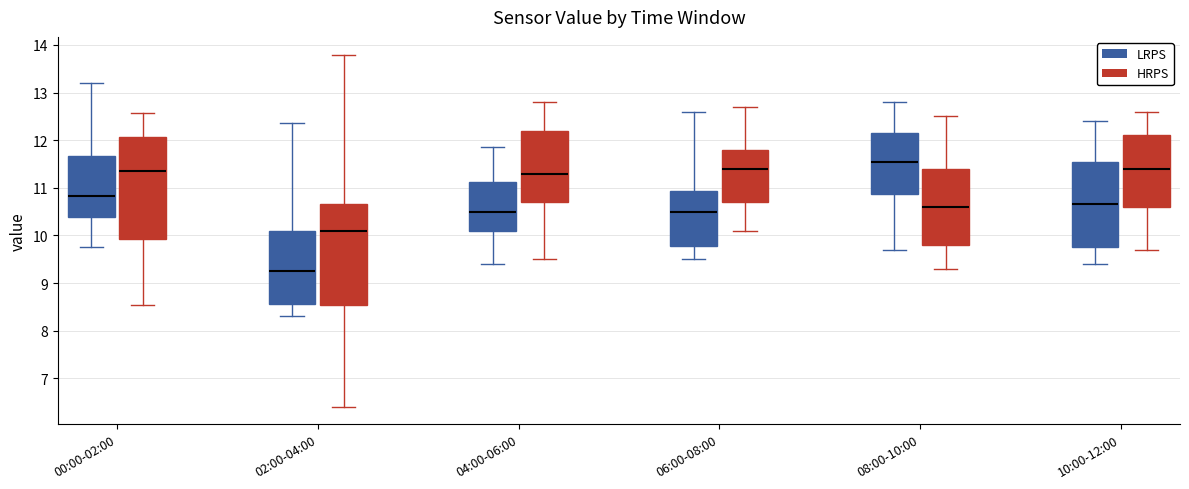

Reading left to right, read every box against the y-axis: the position of its median line, the range the box covers, and the ends of its whiskers. The values are not printed on the chart, so give them approximately, as read against the axis.

00:00-02:00 (LRPS): median 10.8, box 10.4 to 11.7, whiskers 9.8 to 13.2
00:00-02:00 (HRPS): median 11.4, box 9.9 to 12.1, whiskers 8.5 to 12.6
02:00-04:00 (LRPS): median 9.3, box 8.6 to 10.1, whiskers 8.3 to 12.4
02:00-04:00 (HRPS): median 10.1, box 8.5 to 10.7, whiskers 6.4 to 13.8
04:00-06:00 (LRPS): median 10.5, box 10.1 to 11.1, whiskers 9.4 to 11.9
04:00-06:00 (HRPS): median 11.3, box 10.7 to 12.2, whiskers 9.5 to 12.8
06:00-08:00 (LRPS): median 10.5, box 9.8 to 10.9, whiskers 9.5 to 12.6
06:00-08:00 (HRPS): median 11.4, box 10.7 to 11.8, whiskers 10.1 to 12.7
08:00-10:00 (LRPS): median 11.6, box 10.9 to 12.2, whiskers 9.7 to 12.8
08:00-10:00 (HRPS): median 10.6, box 9.8 to 11.4, whiskers 9.3 to 12.5
10:00-12:00 (LRPS): median 10.7, box 9.8 to 11.6, whiskers 9.4 to 12.4
10:00-12:00 (HRPS): median 11.4, box 10.6 to 12.1, whiskers 9.7 to 12.6